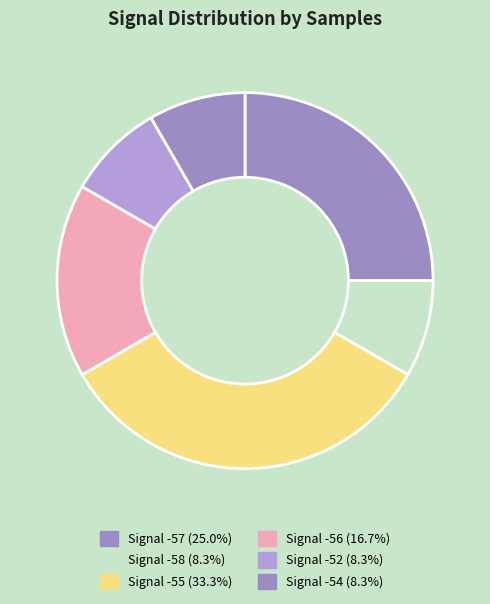

How many segments does this pie chart have?

6